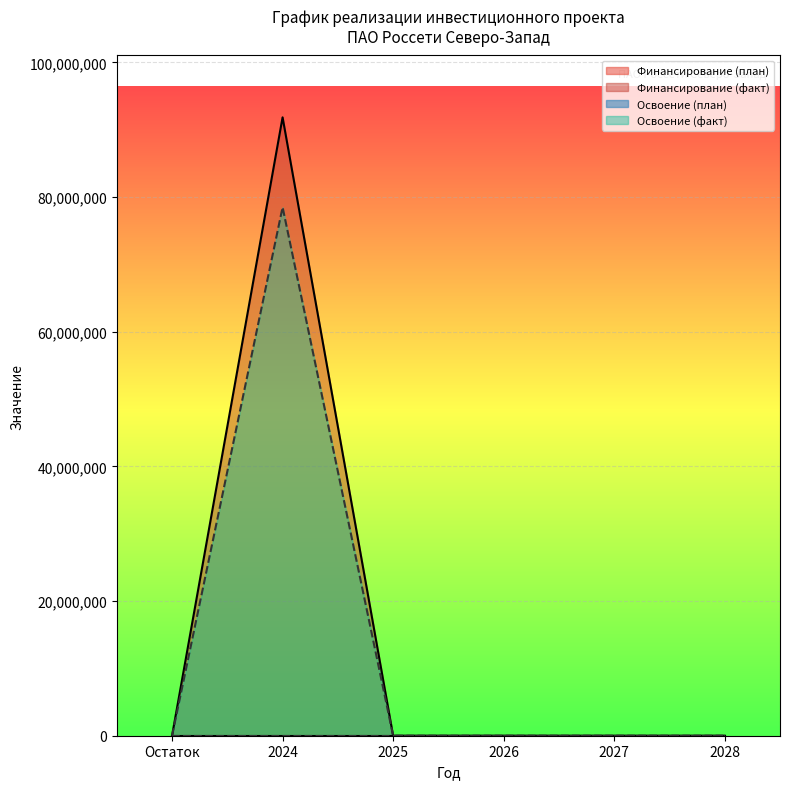

What are all the series names shown in the legend?

Финансирование (план), Финансирование (факт), Освоение (план), Освоение (факт)